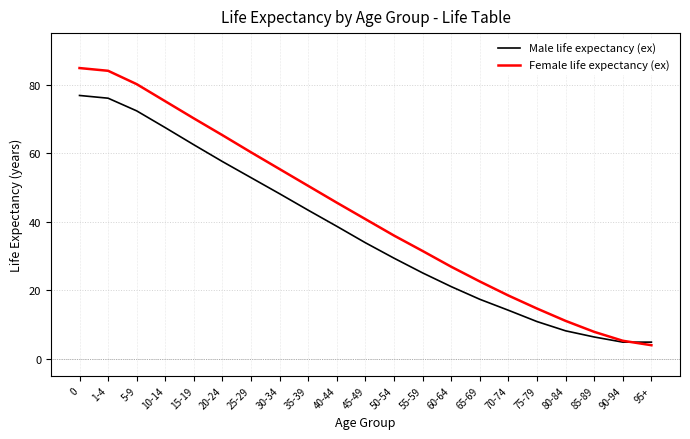

What is the sum of the Female life expectancy (ex) values at 10-14 and 45-49?

115.8